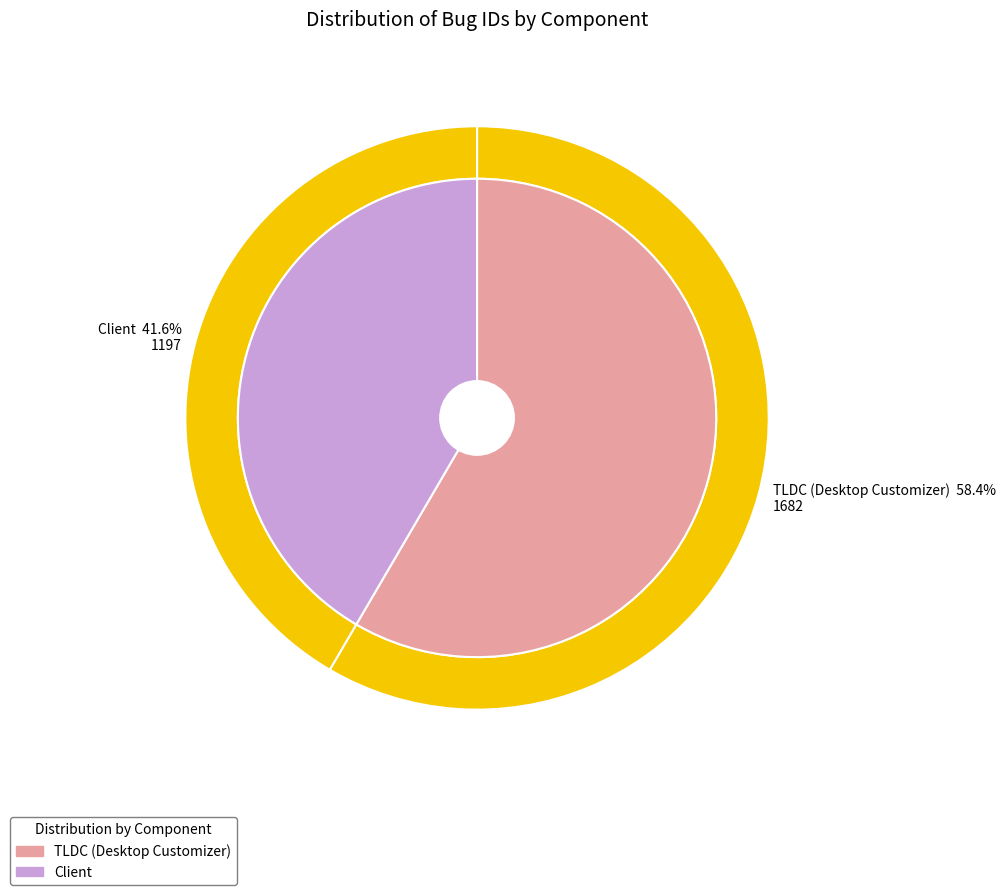

Do Client and TLDC (Desktop Customizer) together represent more than half of the pie?

Yes